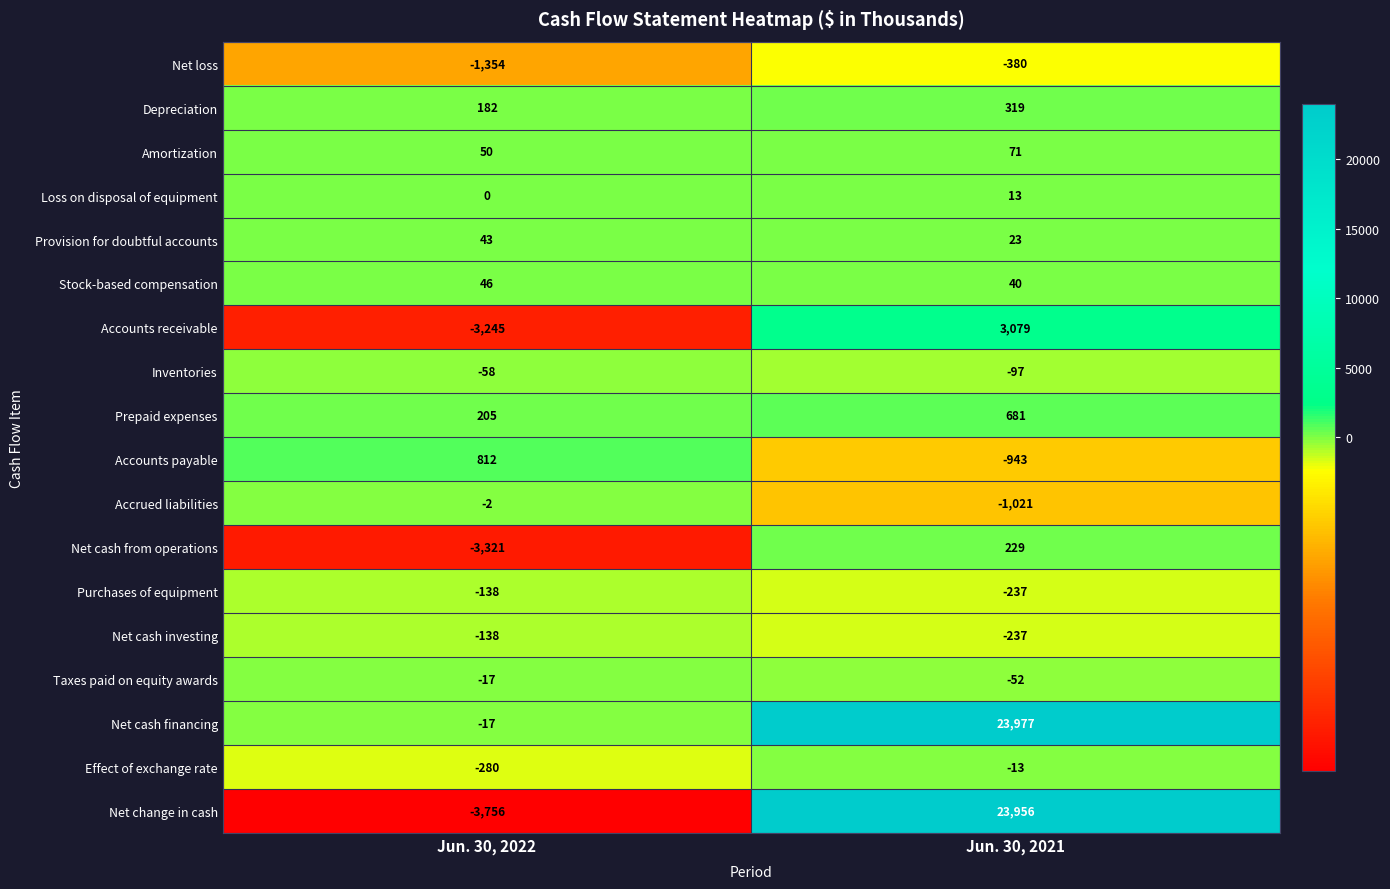

At which label is Depreciation closest to 250?

Jun. 30, 2022